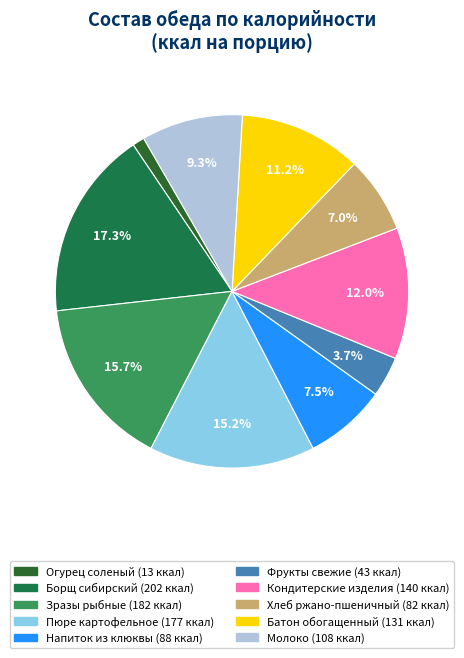

Is there any slice that represents more than half of the pie?

No